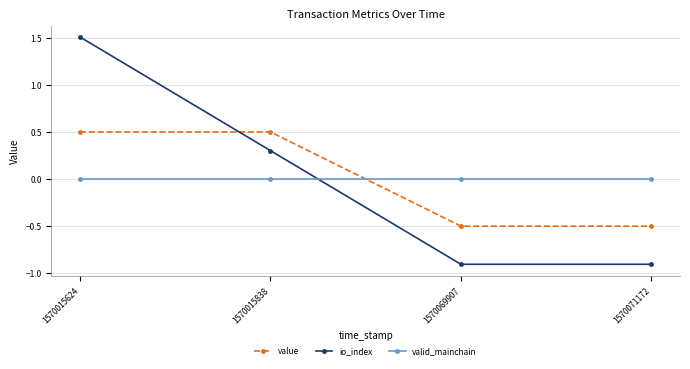

True or false: io_index has more than 1 points higher than both neighbors.

False